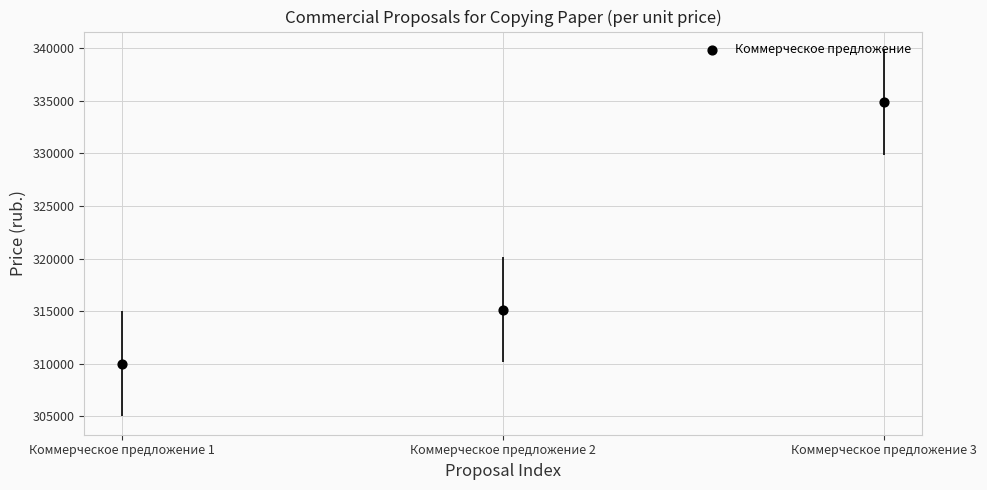

What is the range of Y values (max minus min)?

24850